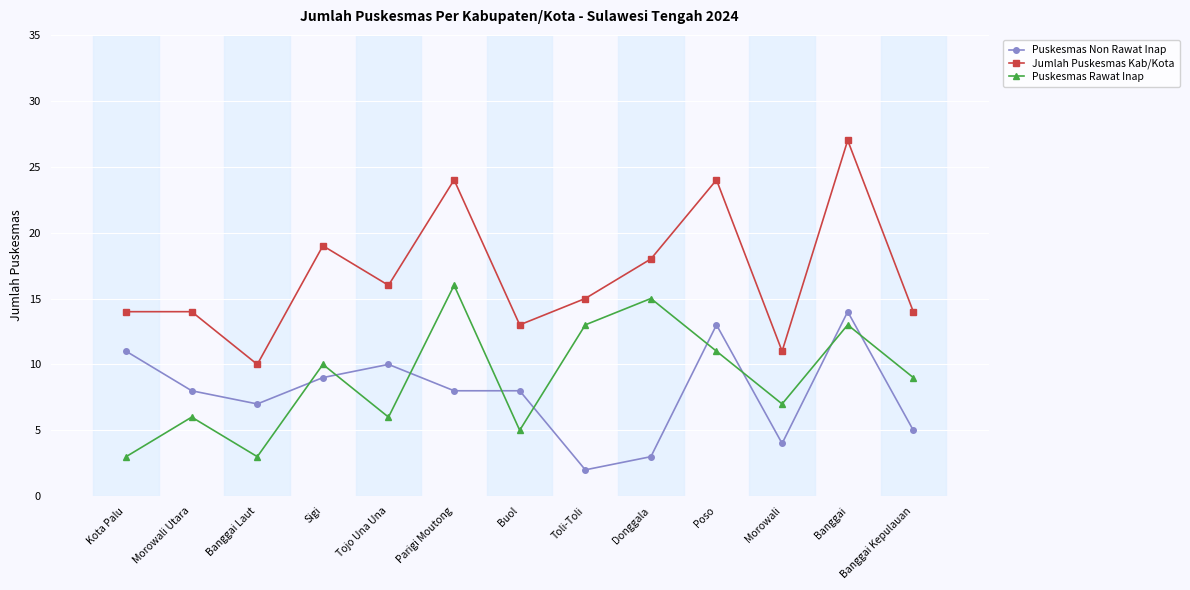

What is the sum of all Puskesmas Rawat Inap values?

117